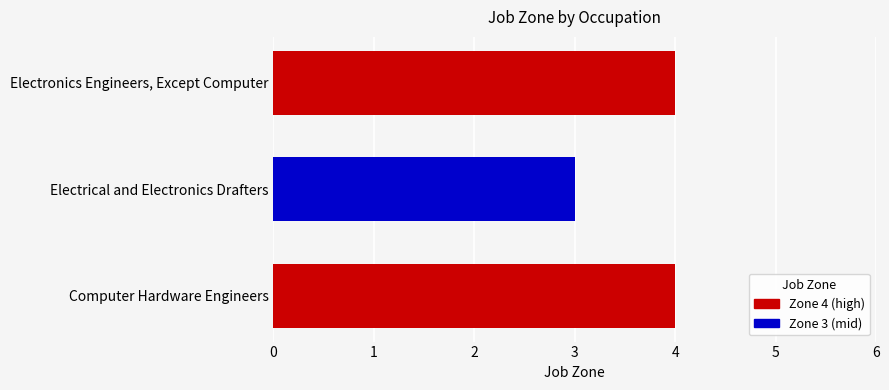

Which category has the lowest value across all series?

Electrical and Electronics Drafters